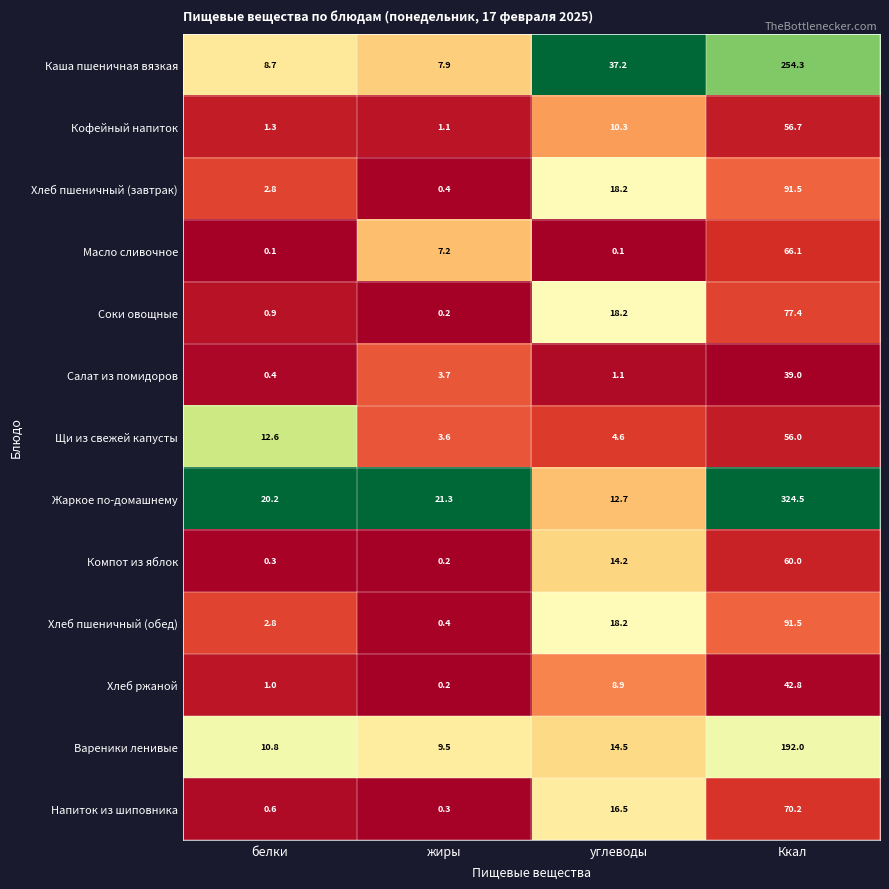

Where does the Хлеб ржаной series first go above 8?

углеводы